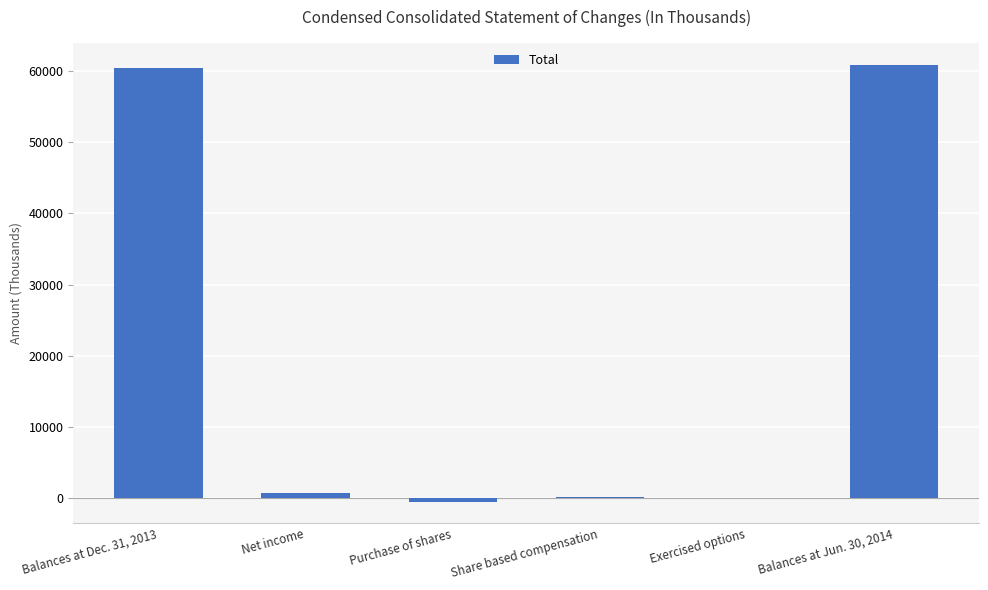

What is the greatest value displayed?

60856